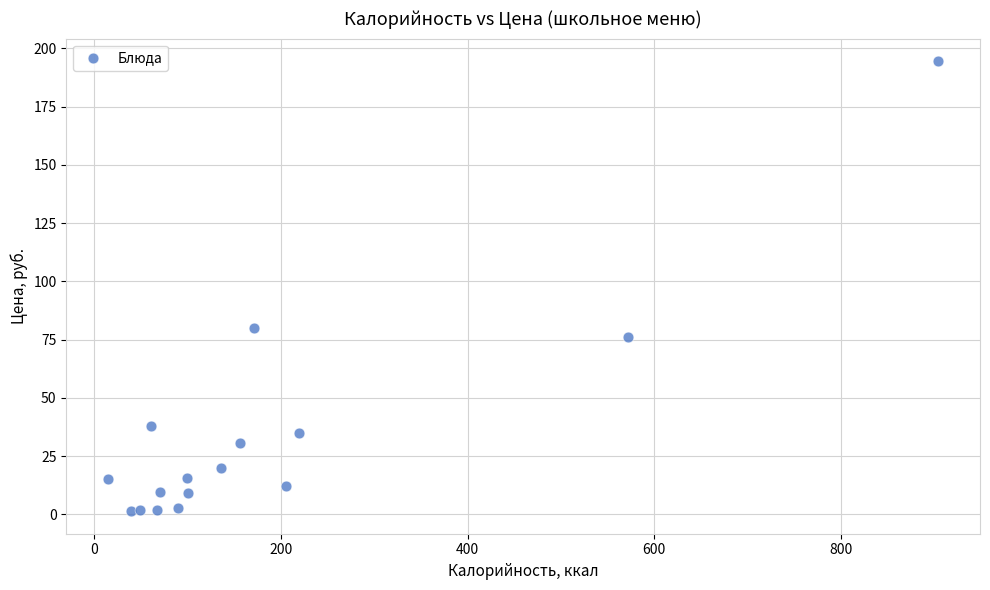

What Y value in the scatter plot is closest to 97?

80.0